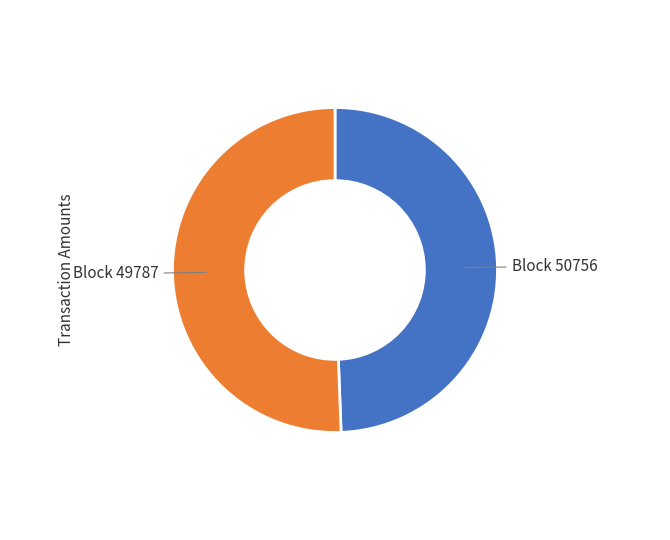

How many segments does this pie chart have?

2